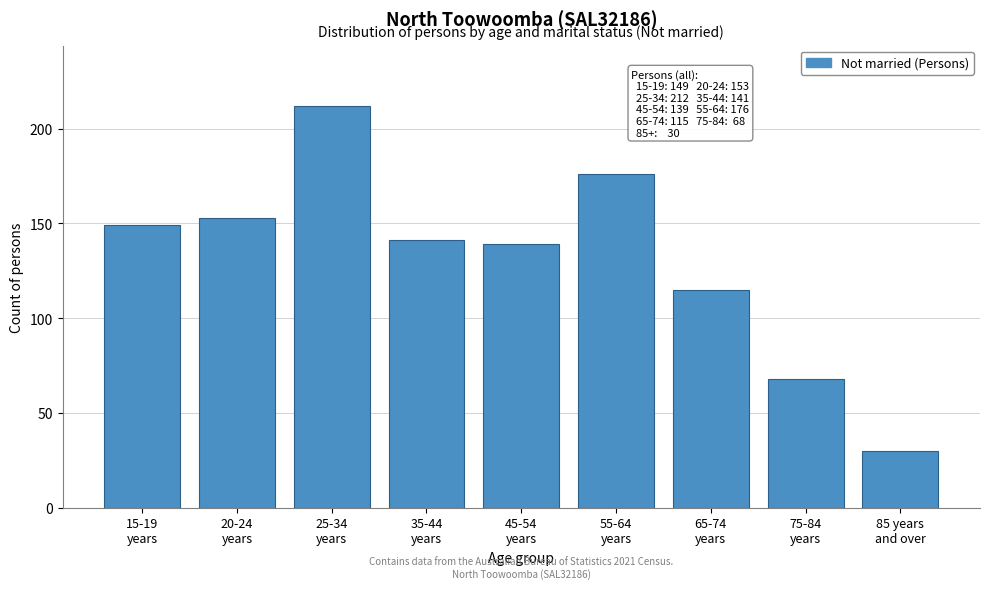

Reading right to left, extract all data points from this chart.

30	68	115	176	139	141	212	153	149